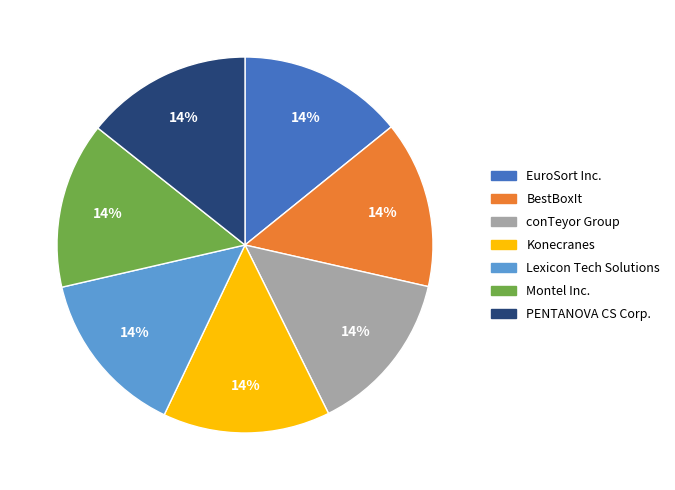

The EuroSort Inc. slice represents 14% of the pie. True or false?

True